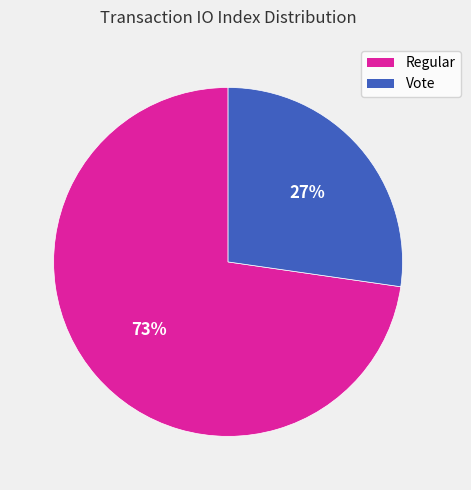

Do Regular and Vote together represent more than half of the pie?

Yes